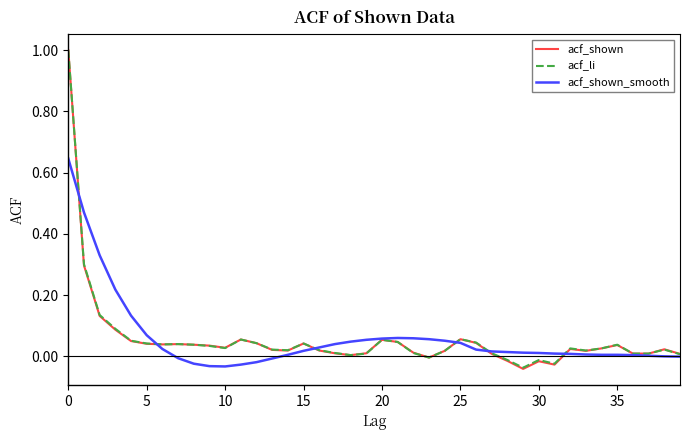

What is the maximum value for acf_shown?

1.0